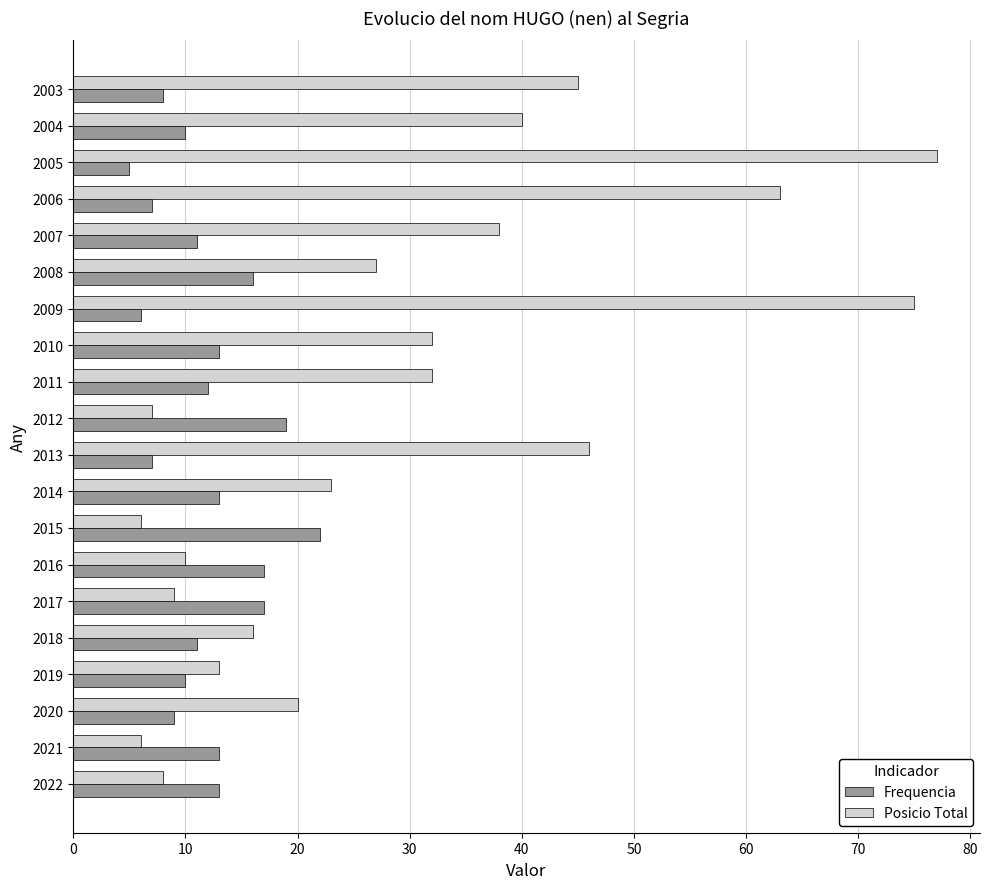

Is it true that Frequencia equals 19 at 2014?

False